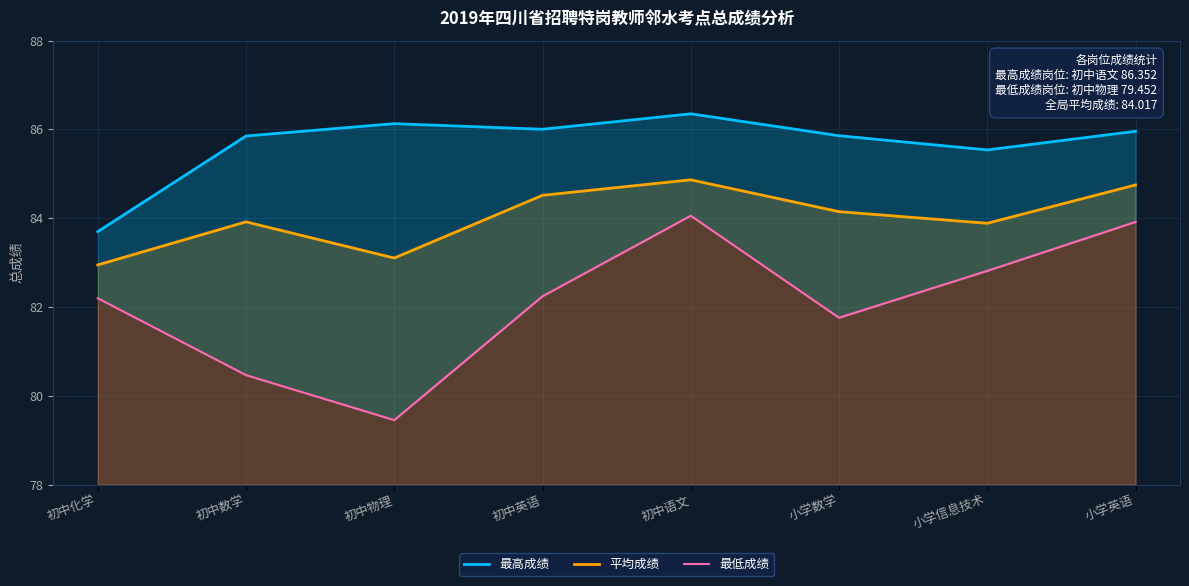

What is the label of the 7th point from the left?

小学信息技术